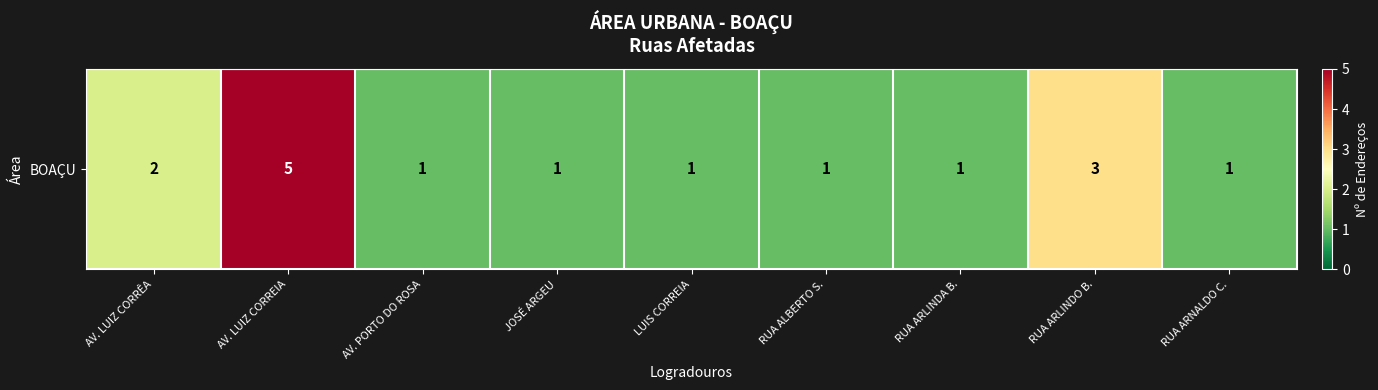

Between RUA ALBERTO S. and JOSÉ ARGEU, which is larger?

RUA ALBERTO S.